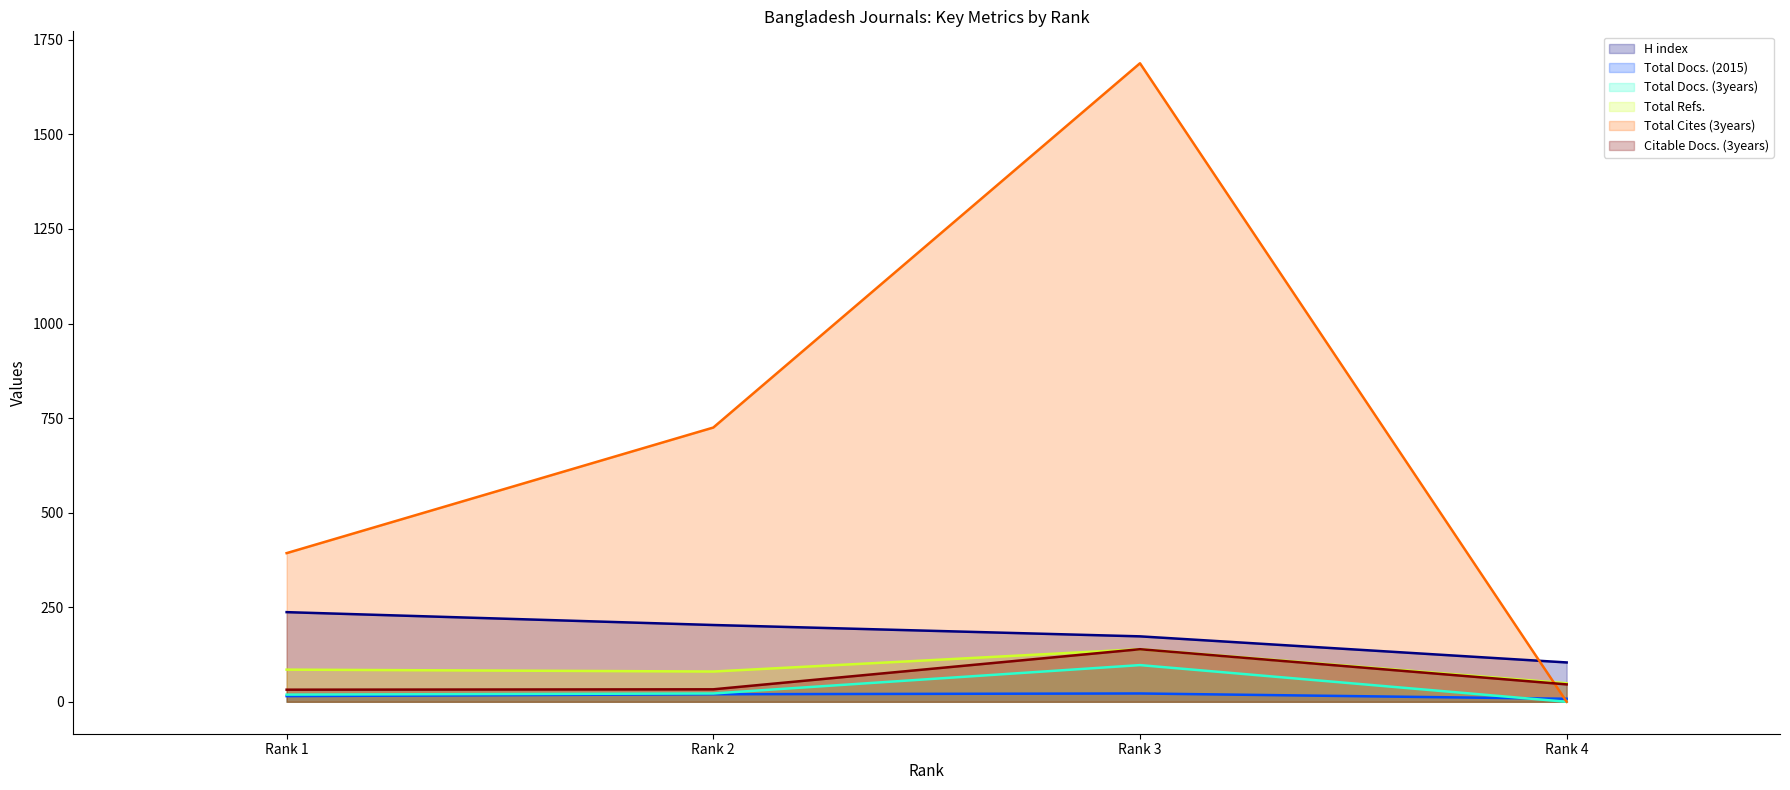

What is the lowest value of the Total Refs. series?

49